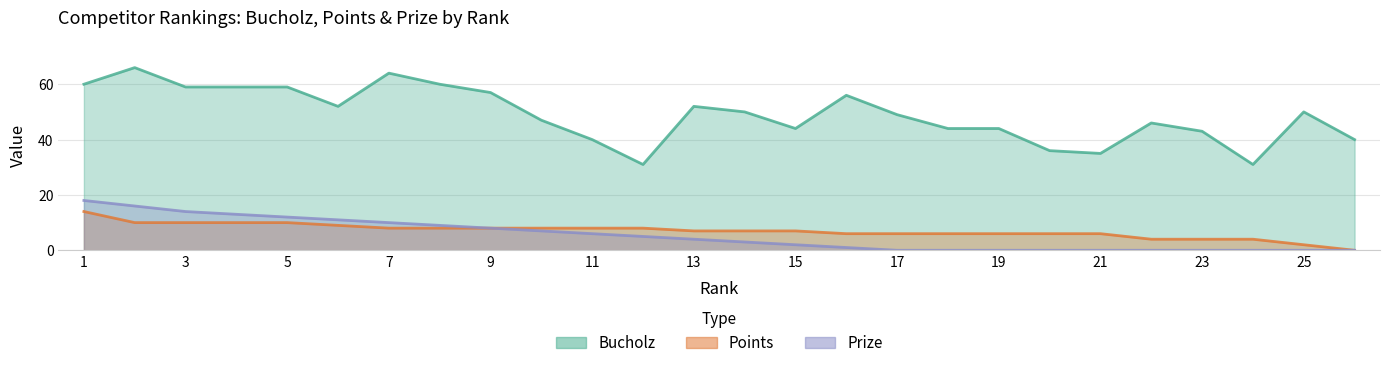

At 8, list the series in order from smallest to largest.

Points, Prize, Bucholz